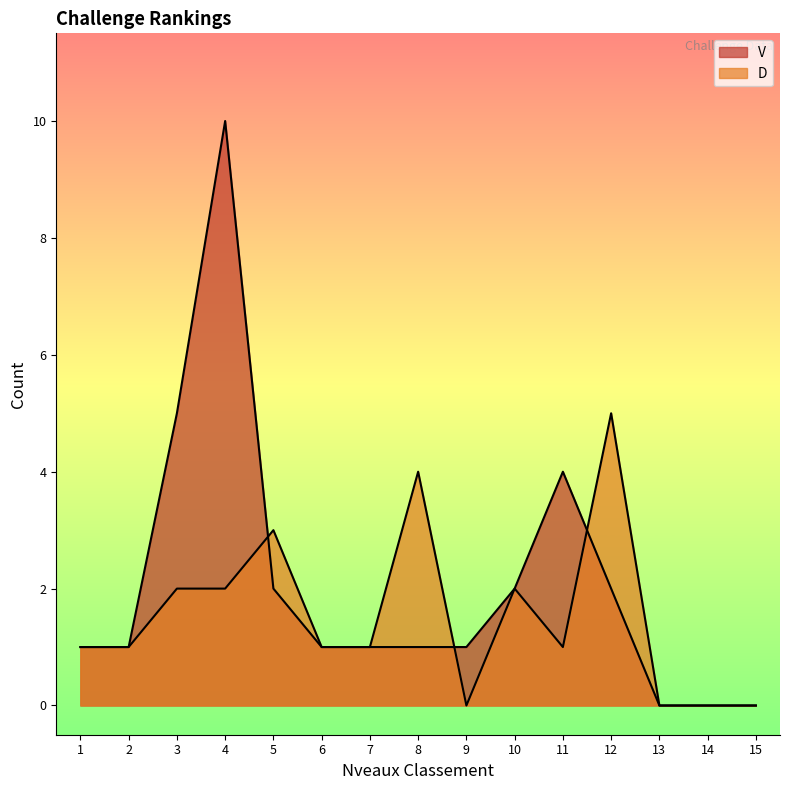

Which has a higher value, 5 or 12?

5